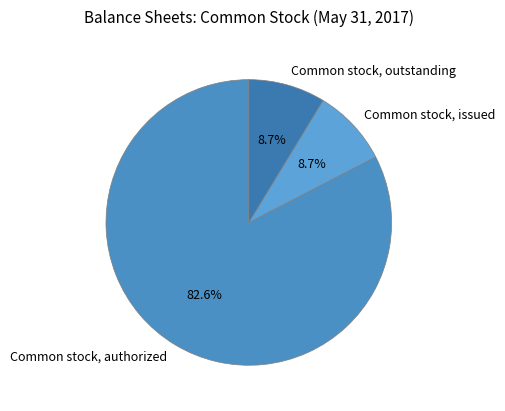

Between Common stock, issued and Common stock, authorized, which is larger?

Common stock, authorized